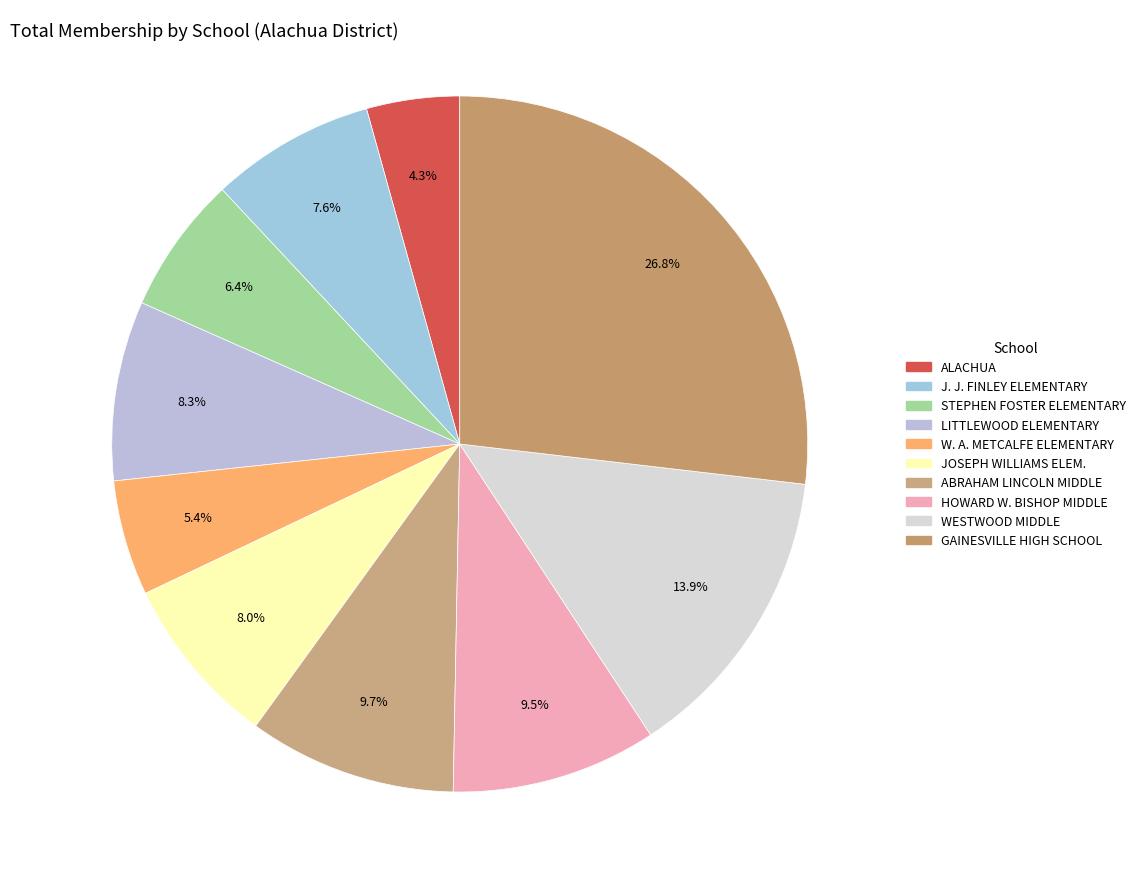

What percentage is the WESTWOOD MIDDLE slice, to the nearest percent?

14%